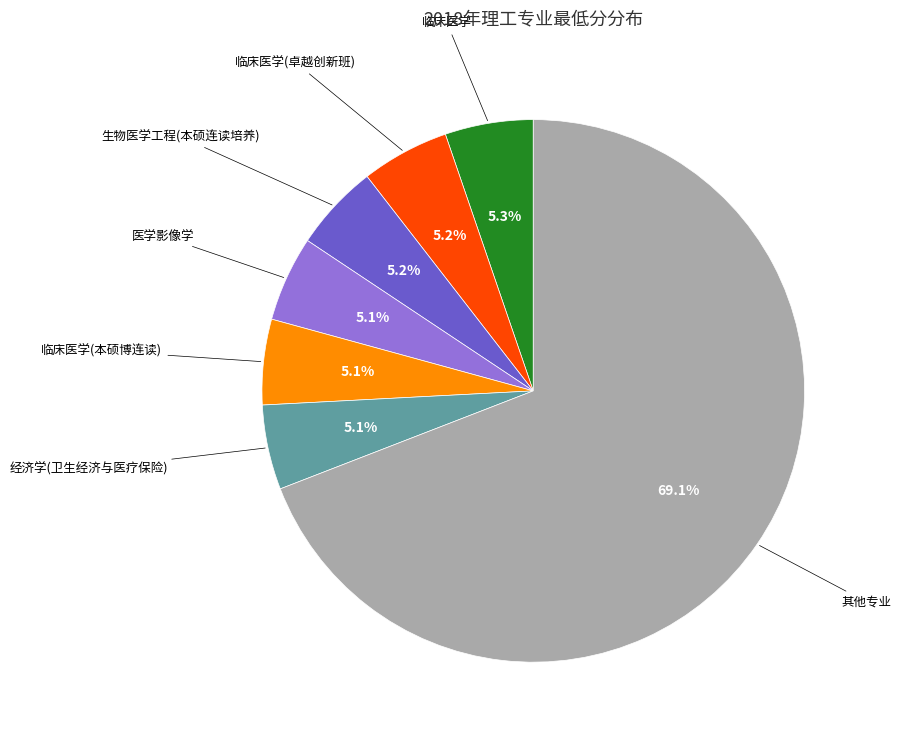

Is there a majority slice in this chart?

Yes